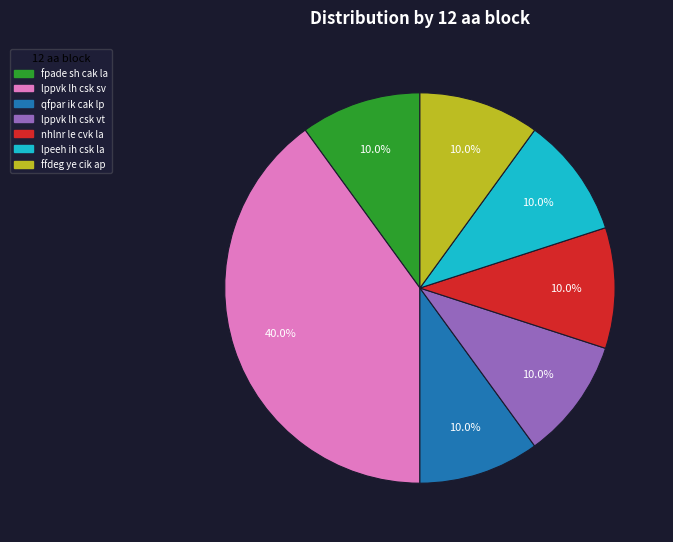

Do fpade sh cak la and ffdeg ye cik ap together represent more than half of the pie?

No